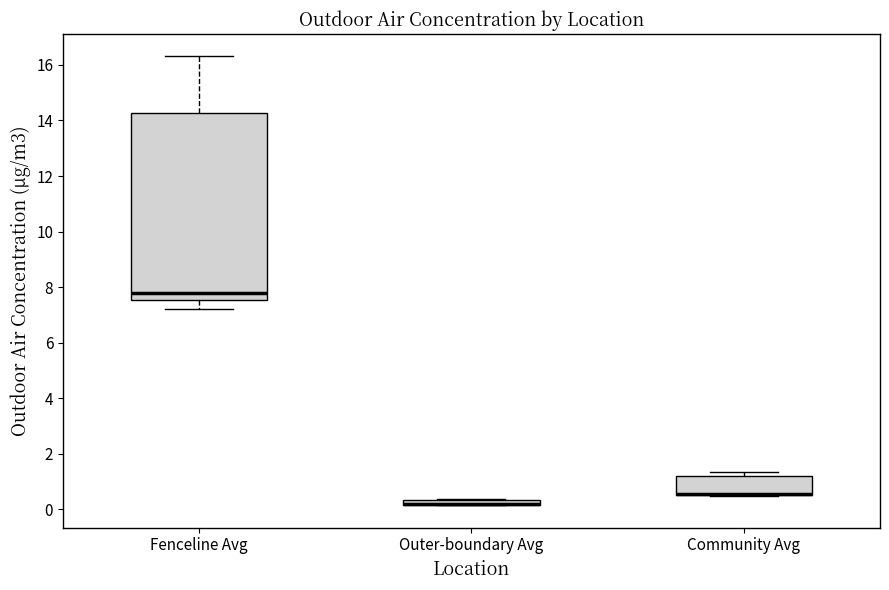

Comparing the boxes themselves (not the whiskers), which one is the tallest?

Fenceline Avg